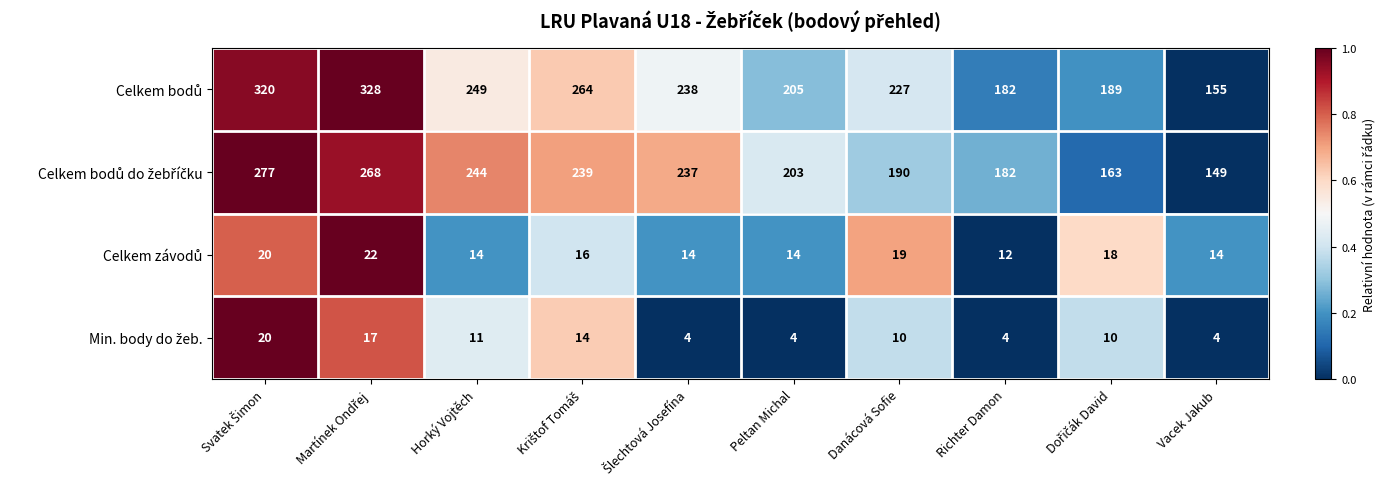

What is the maximum value shown in the chart?

328